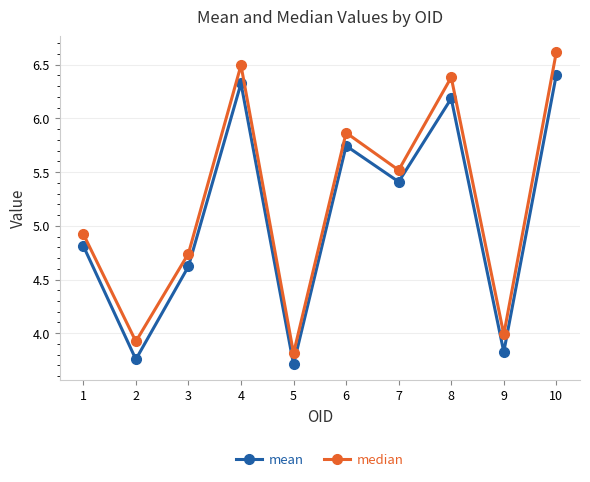

The mean series shows 1.4 at 9. True or false?

False